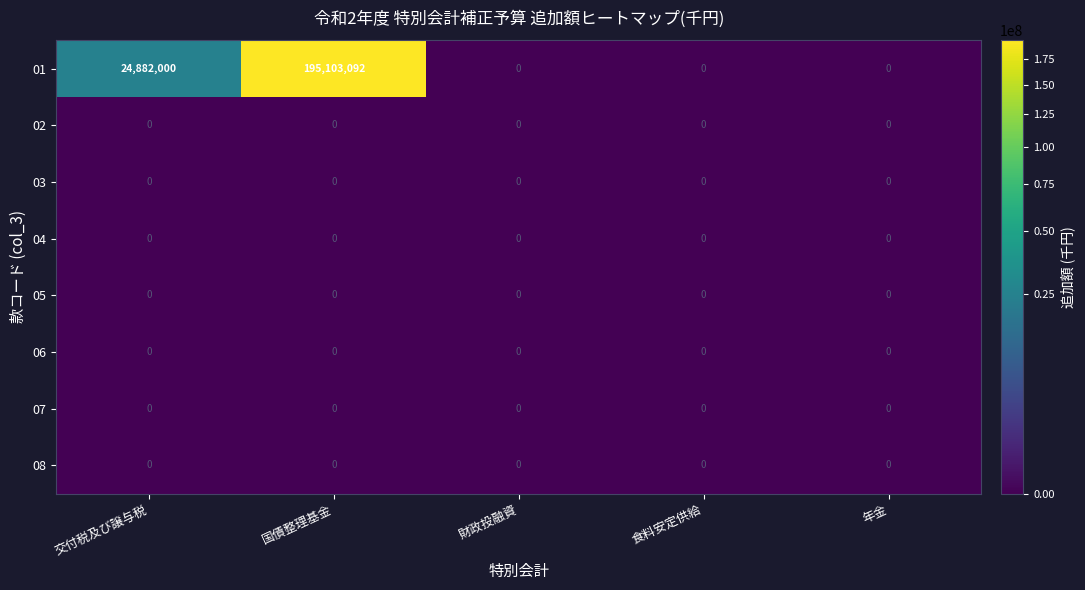

At which category is the sum across all series the highest?

国債整理基金